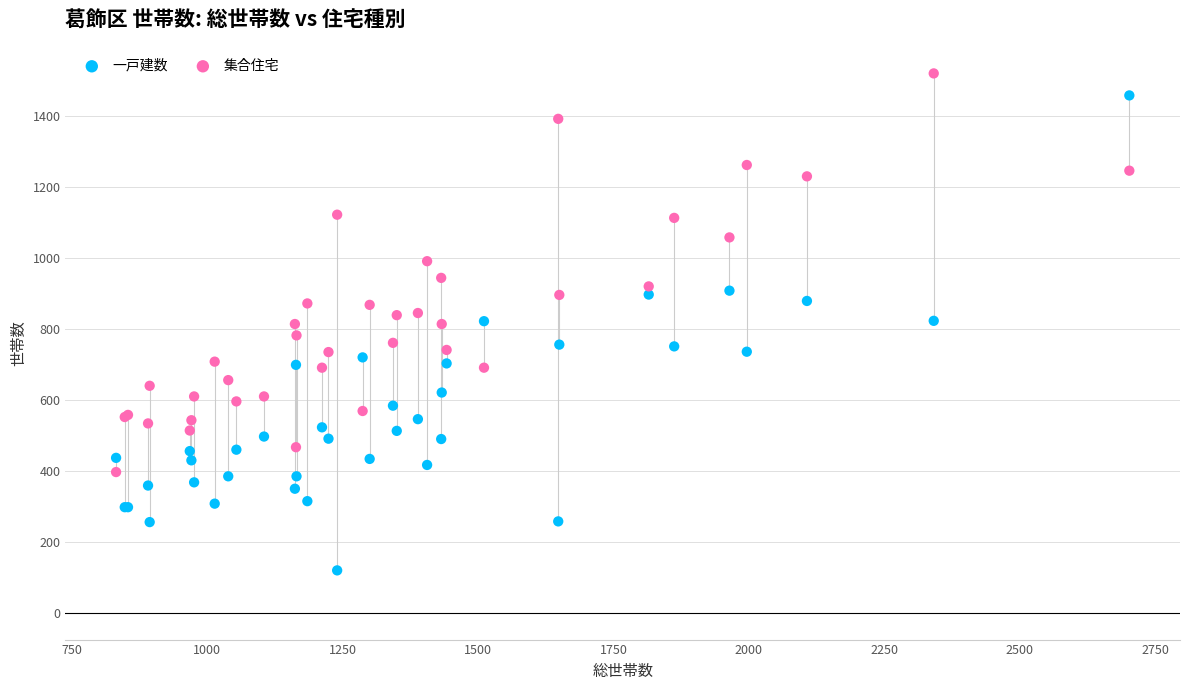

What is the X range (max minus min) for the scatter plot?

1870